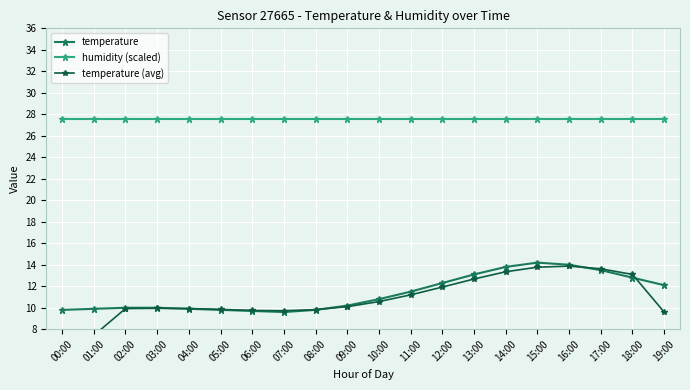

What are all the series names shown in the legend?

temperature, humidity (scaled), temperature (avg)